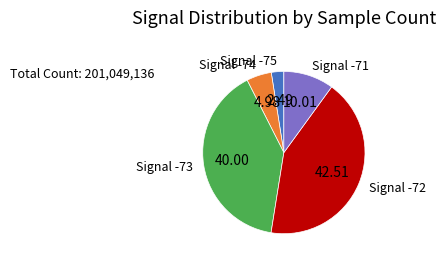

Does any single category account for the majority?

No